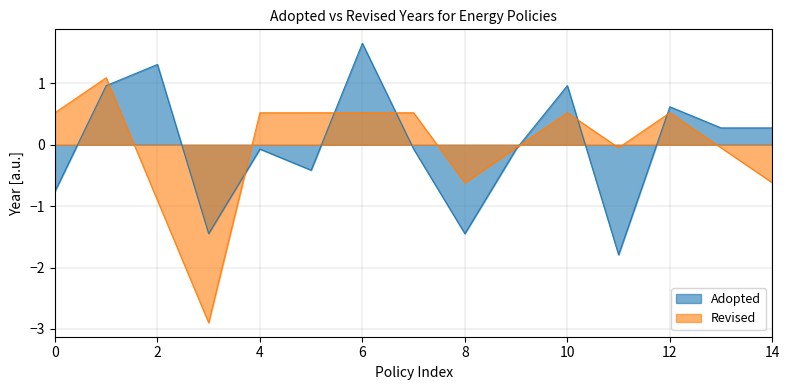

Rank the series at 8 from highest to lowest value.

Revised, Adopted